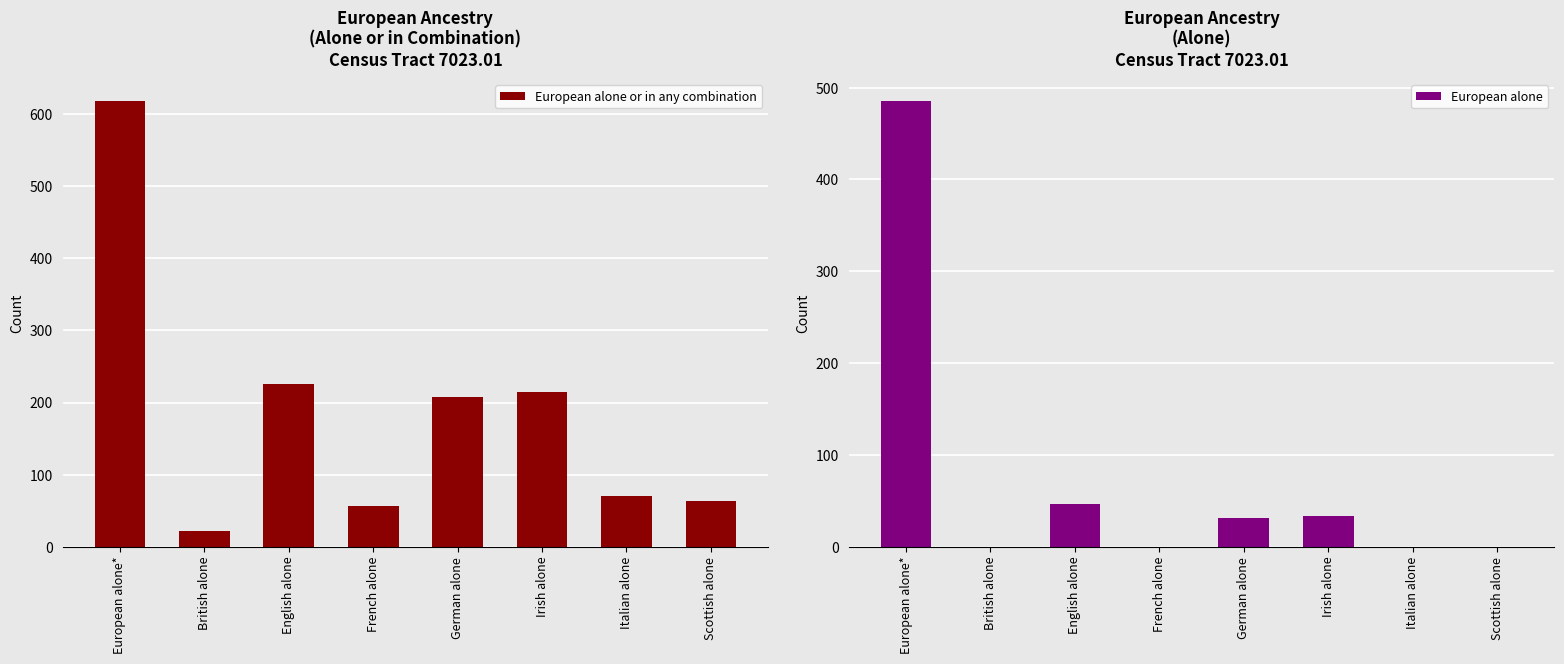

What is the value of the European alone or in any combination bar at the 8th from the left?

63